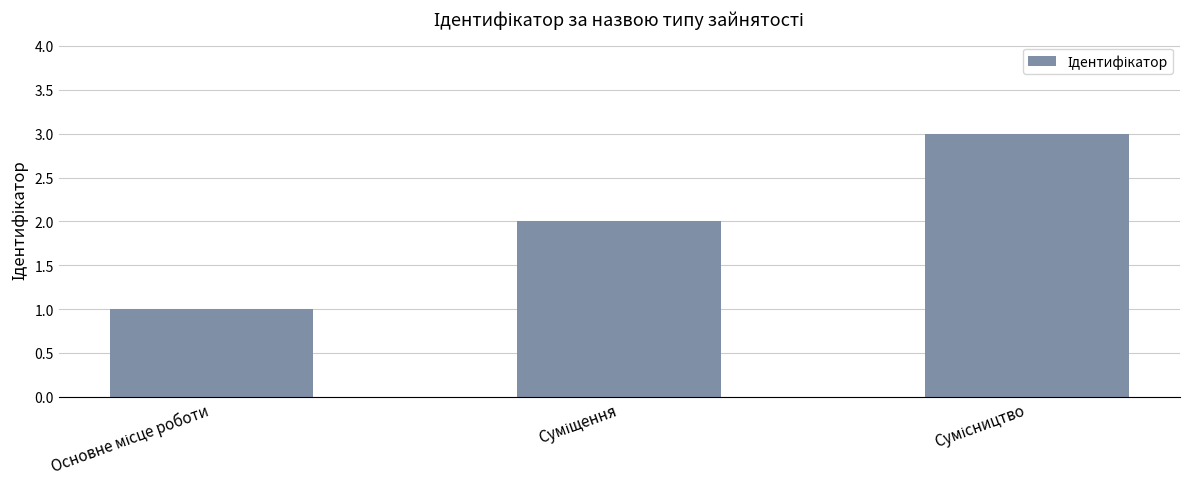

What is the greatest value displayed?

3